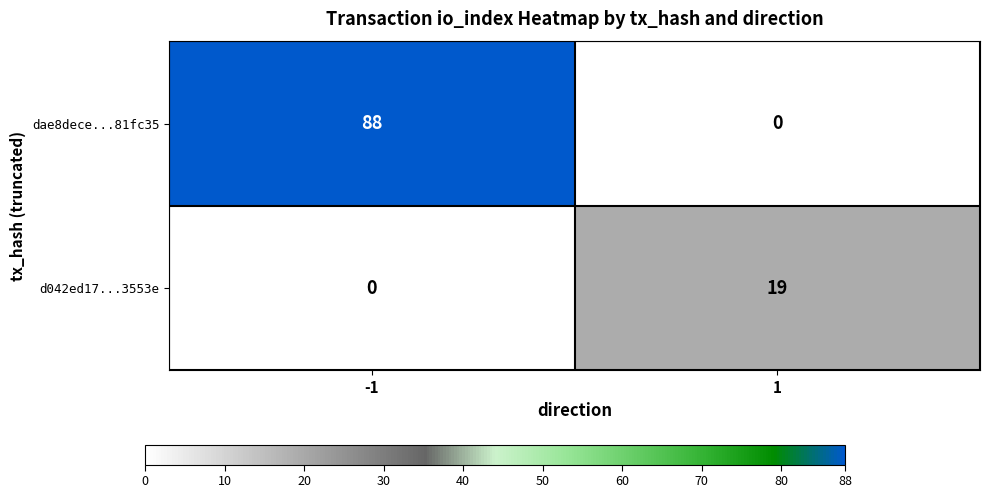

Reading left to right, list all the values displayed in this chart.

dae8dece...81fc35: 88	0
d042ed17...3553e: 0	19